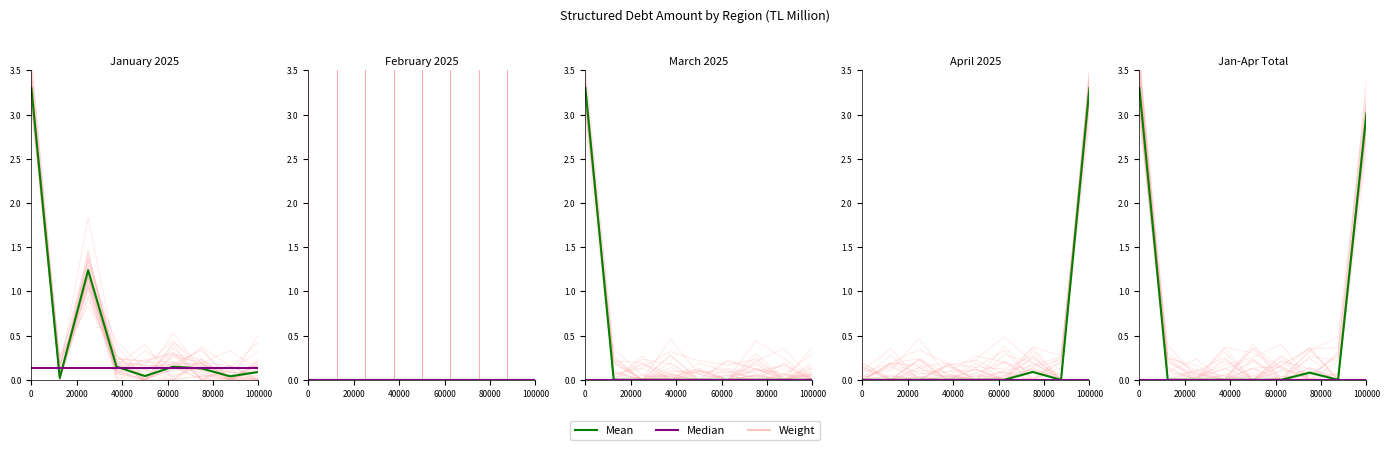

True or false: Weight and Median intersect in this chart.

False